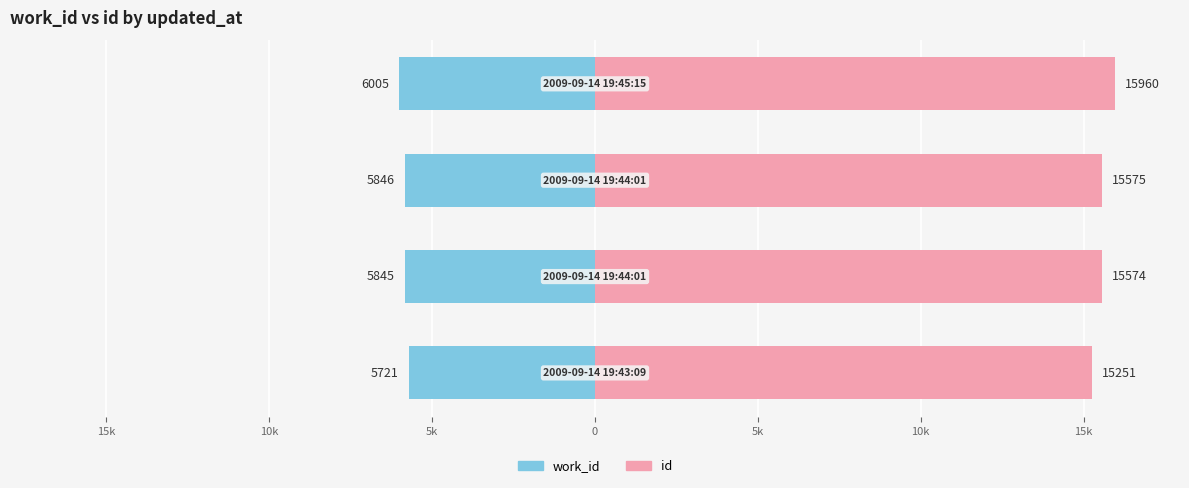

What is the greatest value displayed?

16.0